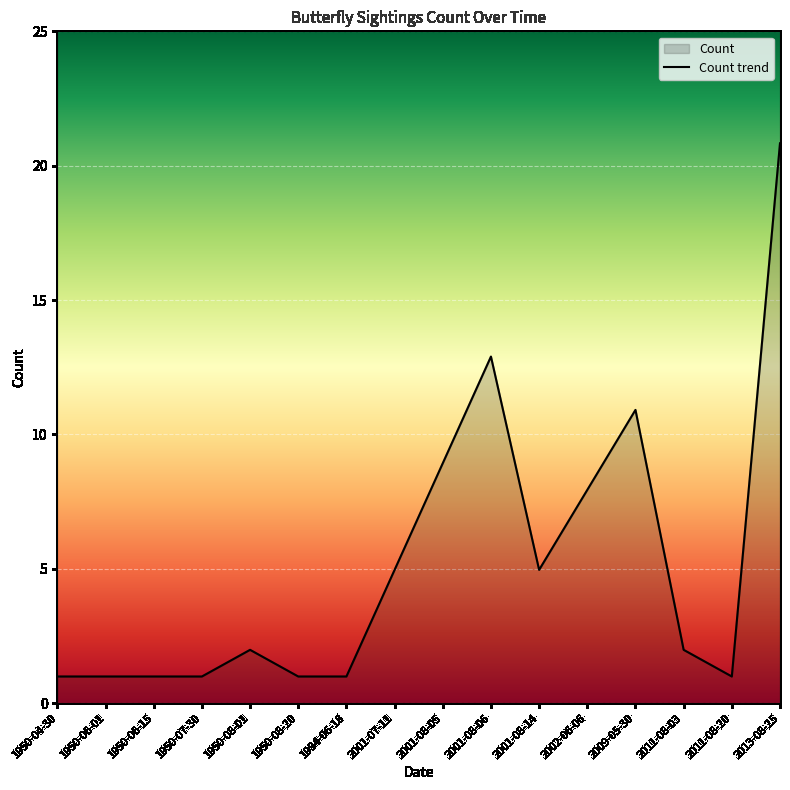

Count the number of data series in this chart.

1